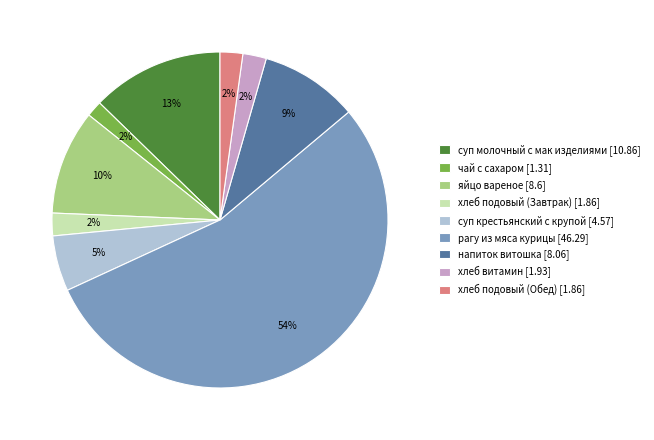

Which has a higher value, напиток витошка [8.06] or яйцо вареное [8.6]?

яйцо вареное [8.6]